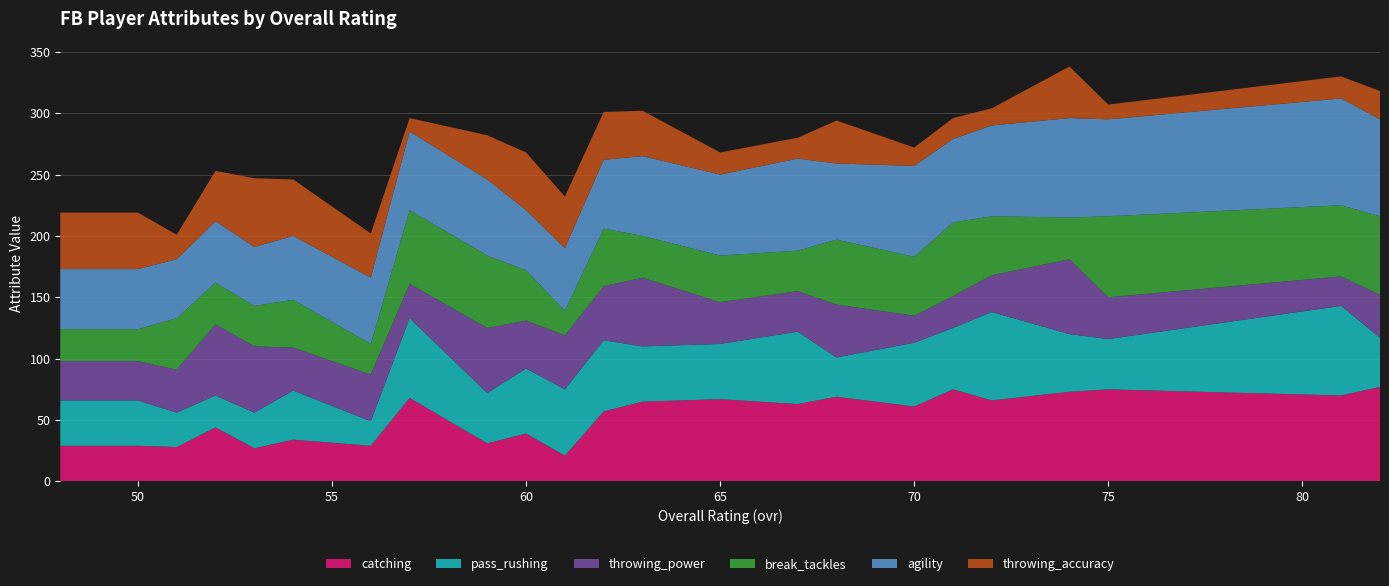

Reading left to right, what are all the values shown in this chart?

catching: 29	29	28	44	27	34	29	68	31	39	21	57	65	67	63	69	61	75	66	73	75	70	77
pass_rushing: 37	37	28	26	29	40	20	65	41	53	54	58	45	45	59	32	52	50	72	47	41	73	40
throwing_power: 32	32	35	58	54	35	38	28	53	39	44	44	56	34	33	43	22	26	30	61	34	24	35
break_tackles: 26	26	42	34	33	39	25	60	59	41	20	47	34	38	33	53	48	60	48	34	66	58	64
agility: 49	49	48	50	48	52	54	64	62	49	51	56	65	66	75	62	74	68	74	81	79	87	79
throwing_accuracy: 46	46	20	41	56	46	36	11	36	47	42	39	37	18	17	35	15	17	14	42	12	18	23